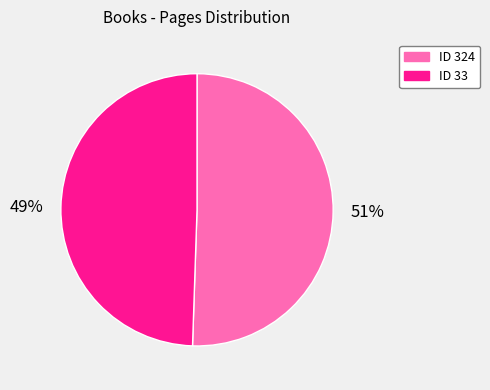

Do ID 33 and ID 324 together represent more than half of the pie?

Yes